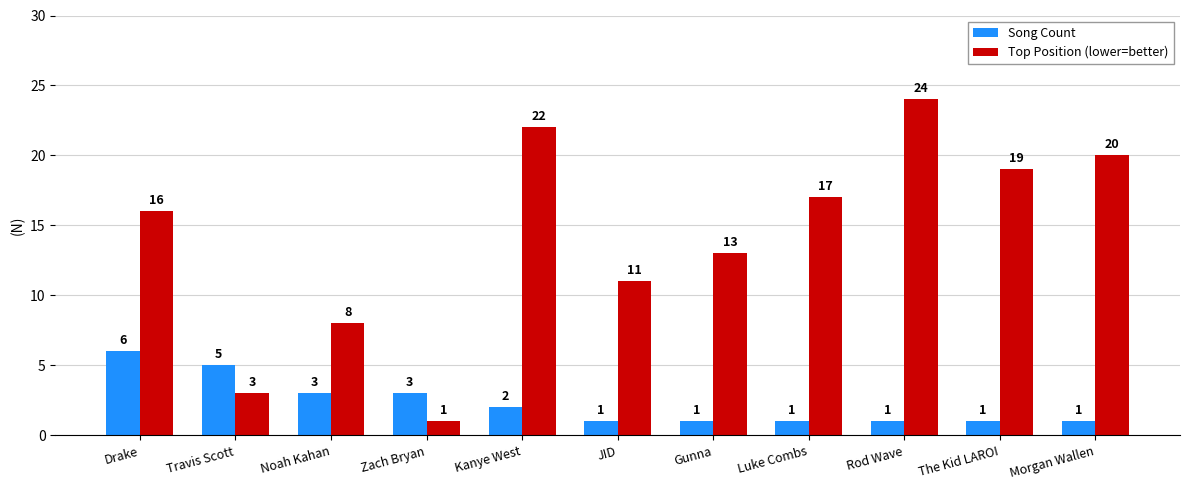

Which label corresponds to the largest value in the chart?

Rod Wave